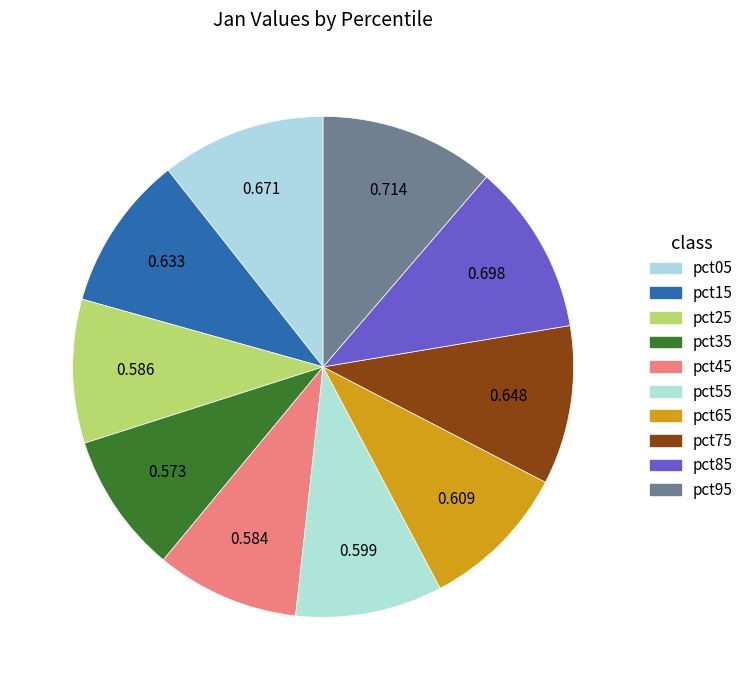

How many segments does this pie chart have?

10